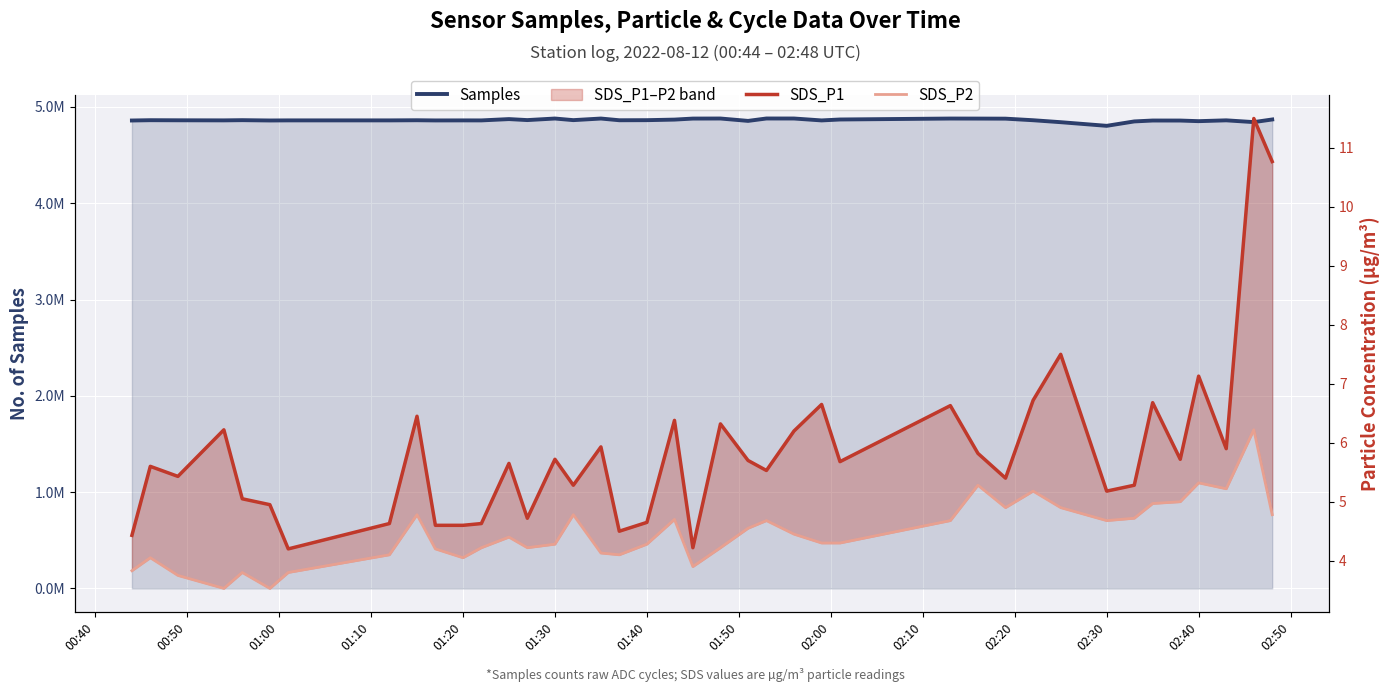

True or false: SDS_P1 and Samples intersect in this chart.

False